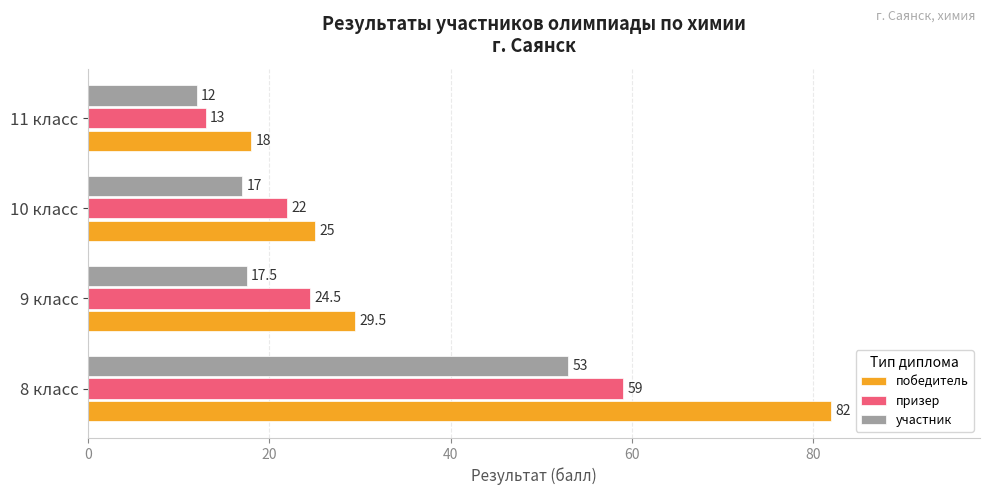

What is the difference between the second highest and minimum values in the участник series?

5.5